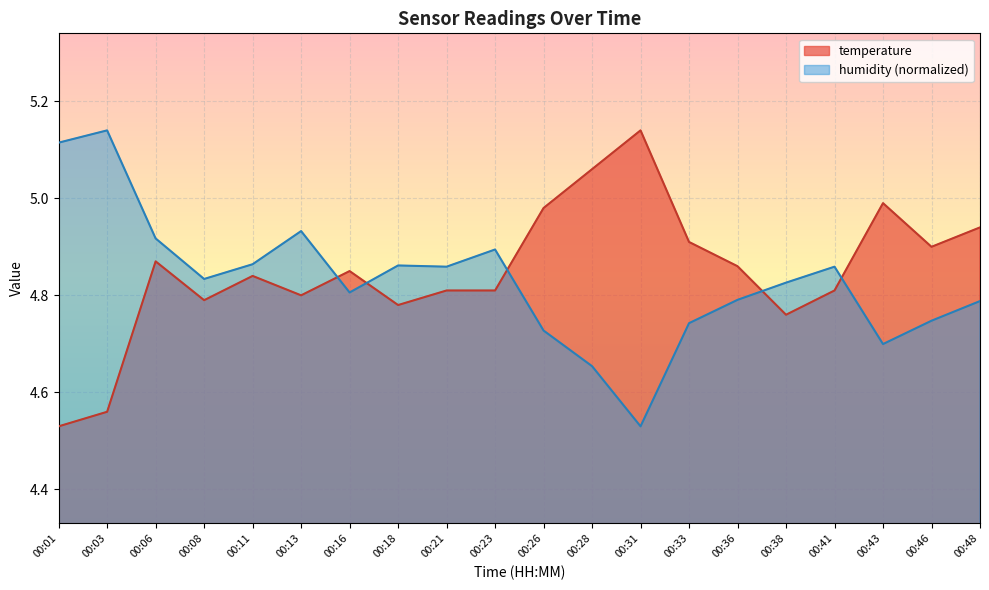

After their last crossing, which series has the higher values: humidity or temperature?

temperature